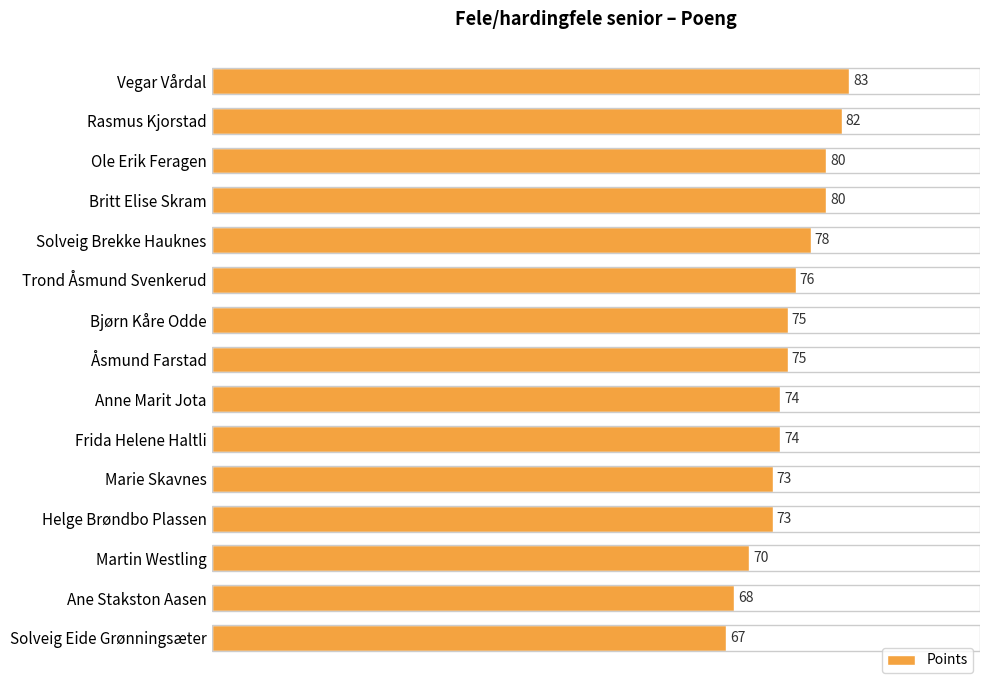

At which category does the chart reach its minimum across all series?

Solveig Eide Grønningsæter